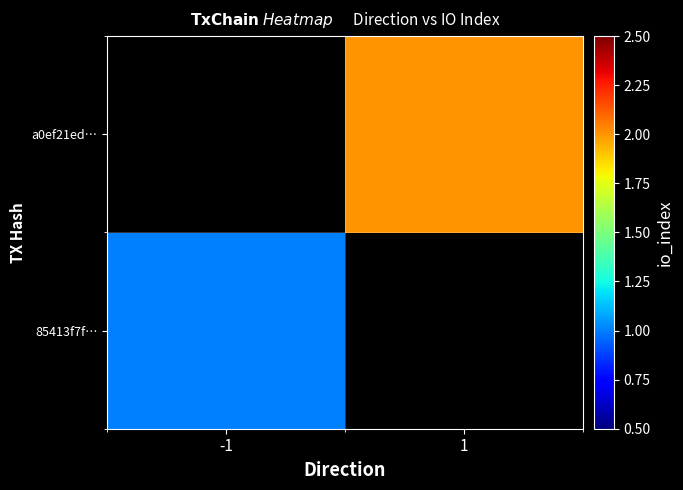

The a0ef21ed… series shows 2.0 at 1. True or false?

True